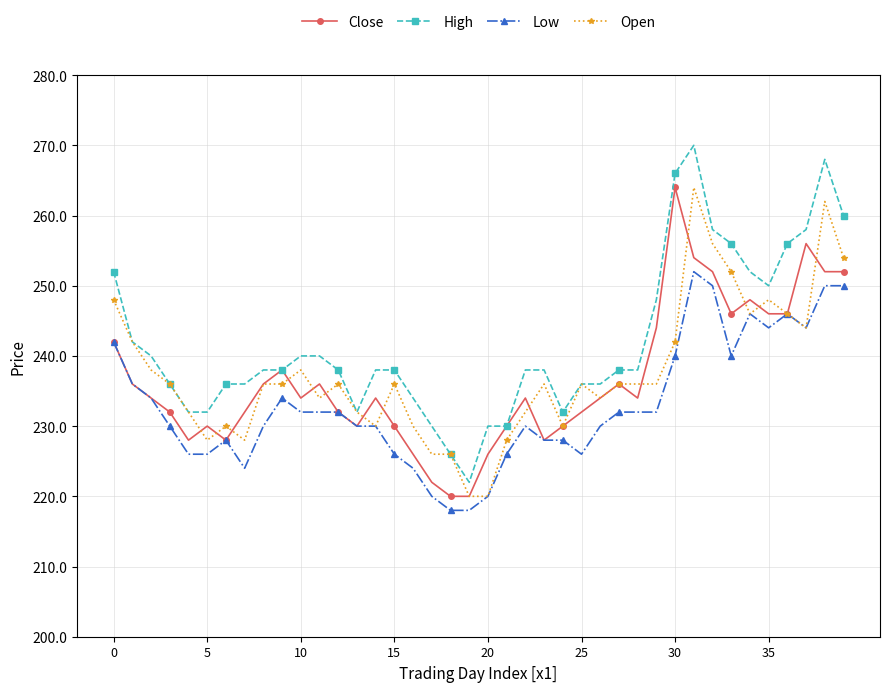

What is the sum of all Open values?

9500